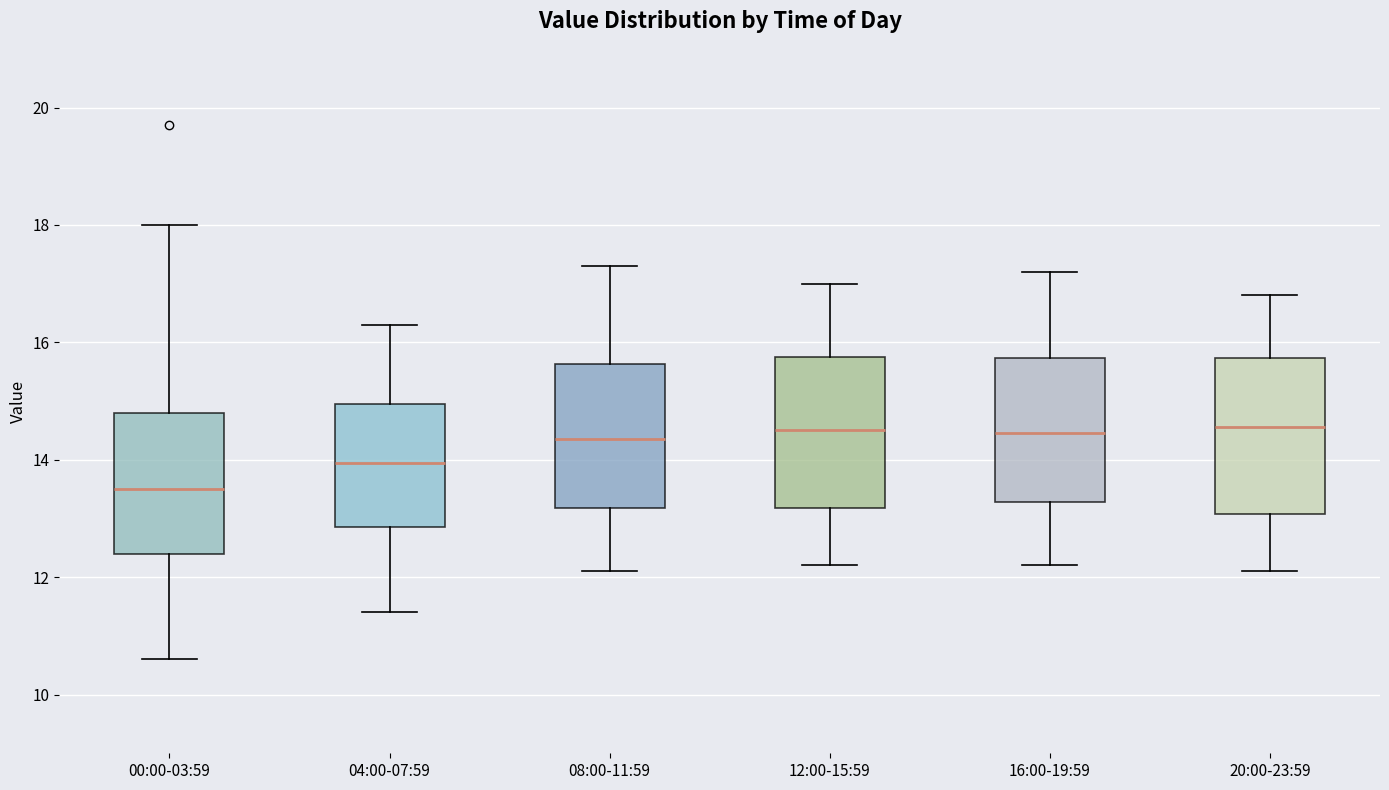

Where does the median line of the box for 08:00-11:59 sit on the y-axis? The values are not printed on the chart, so give them approximately, as read against the axis.

14.4